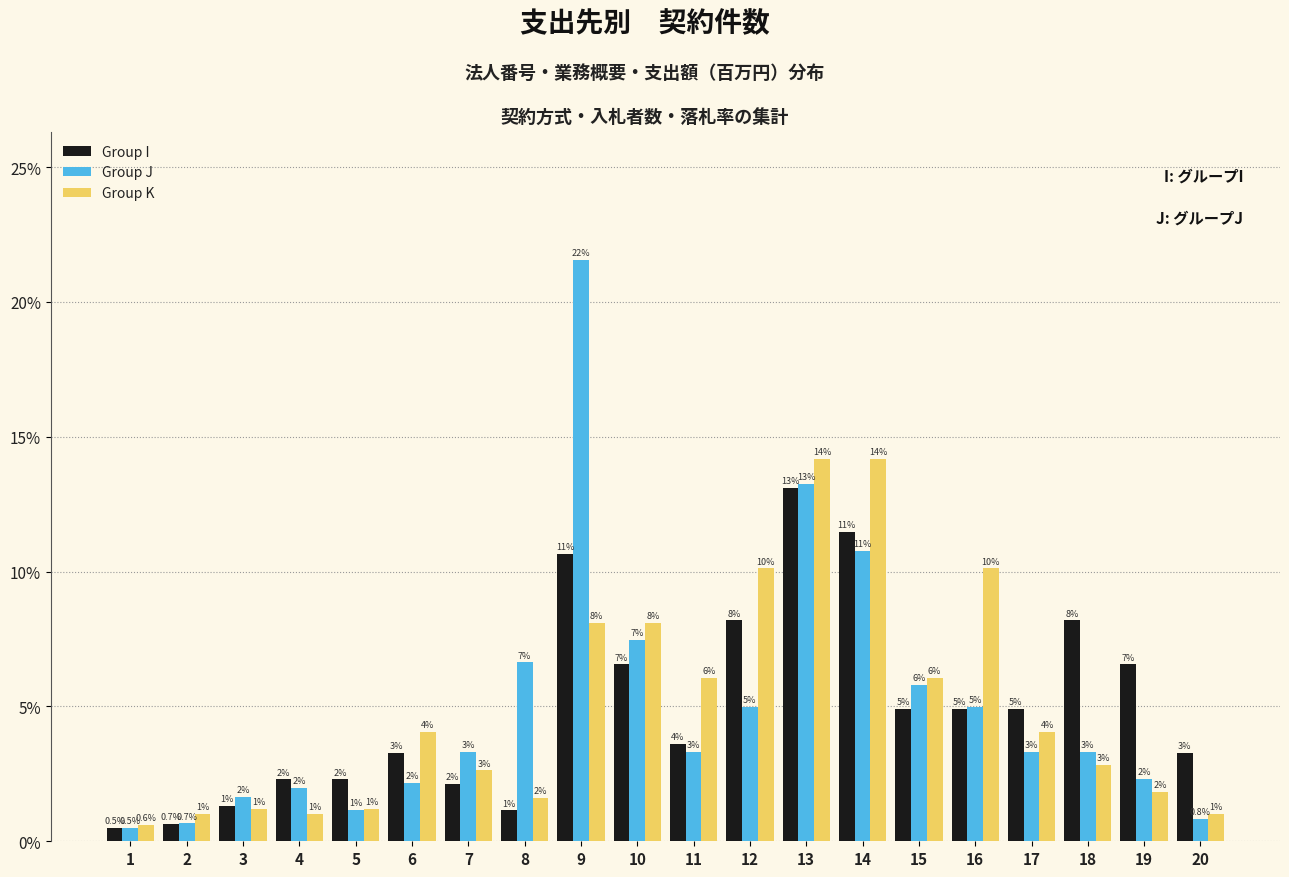

What is the maximum value for Group K?

14.2